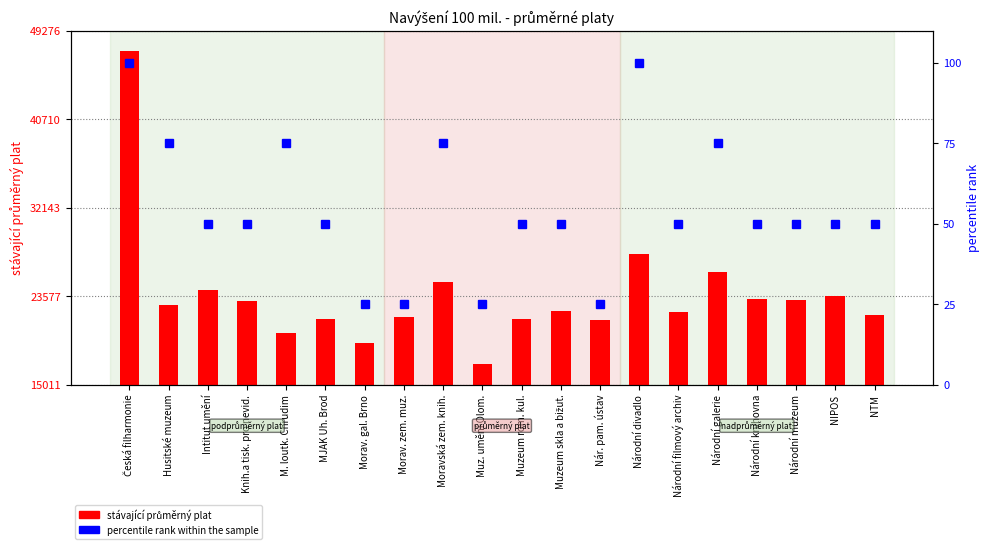

The value of stávající průměrný plat at Morav. gal. Brno is 19007.6. True or false?

True